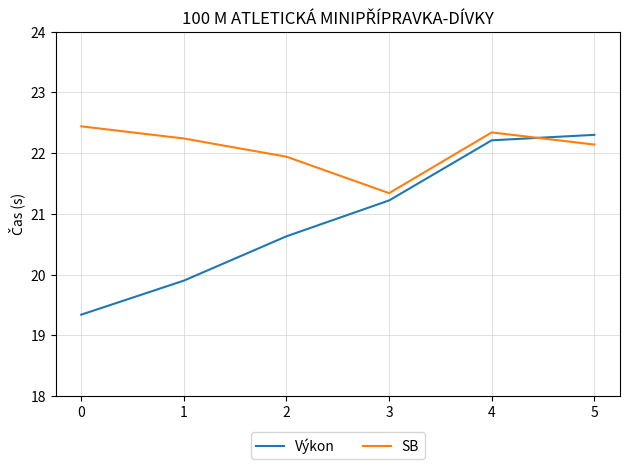

What is the total value across all series at 0?

41.8